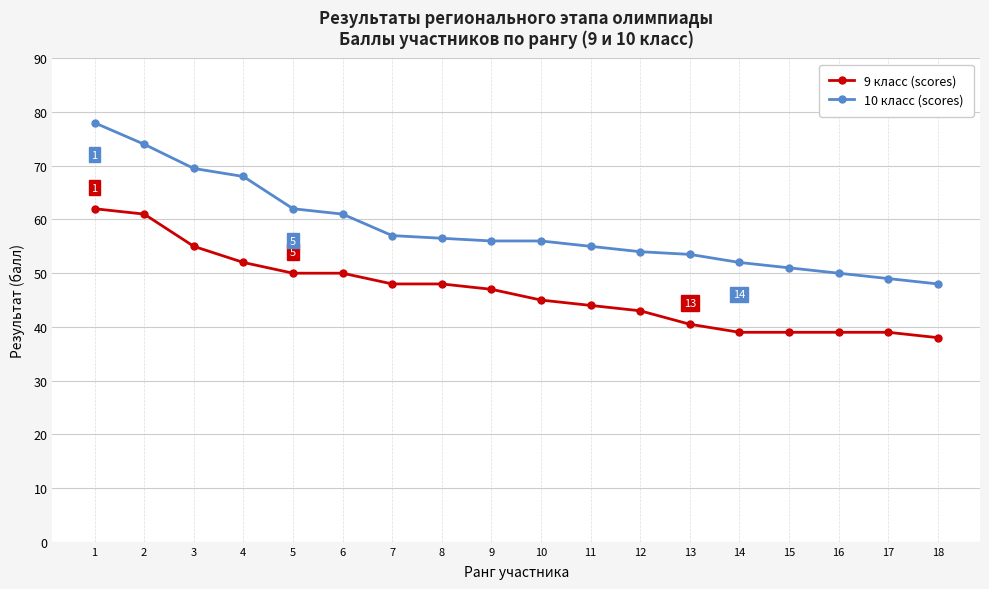

What is the difference between the maximum and minimum values in the 9 класс (scores) series?

24.0